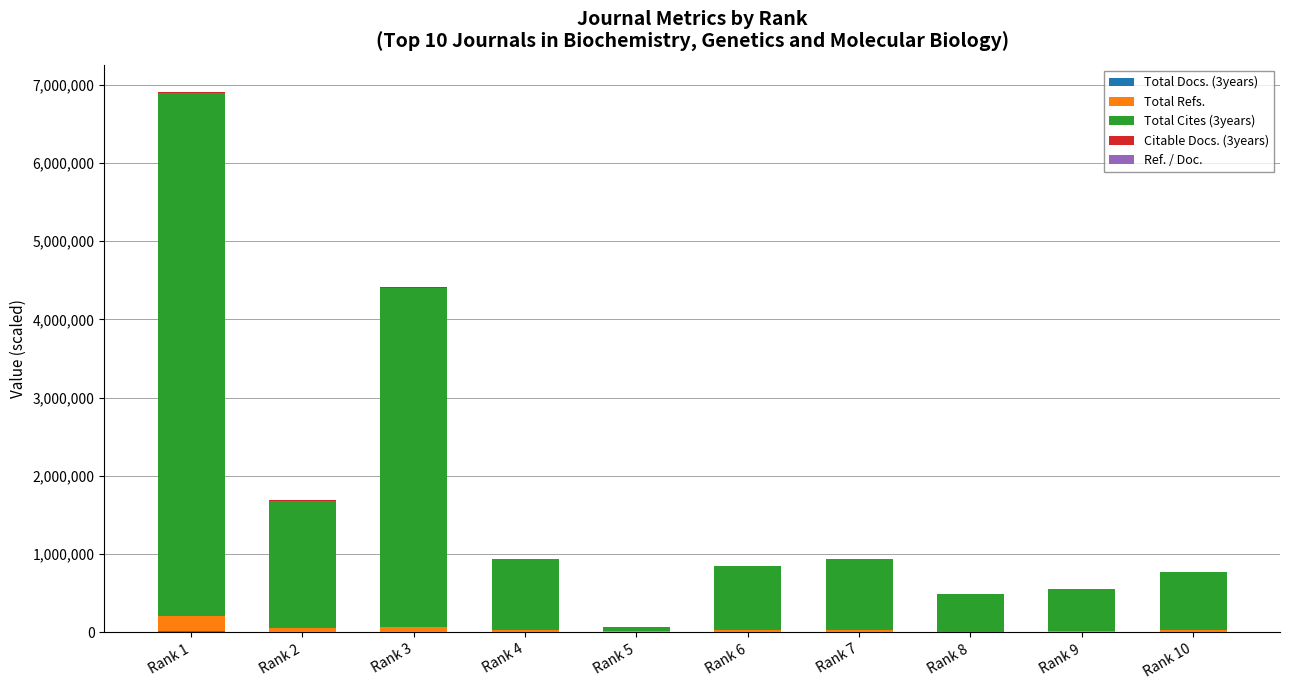

At which category is the sum across all series the highest?

Rank 1